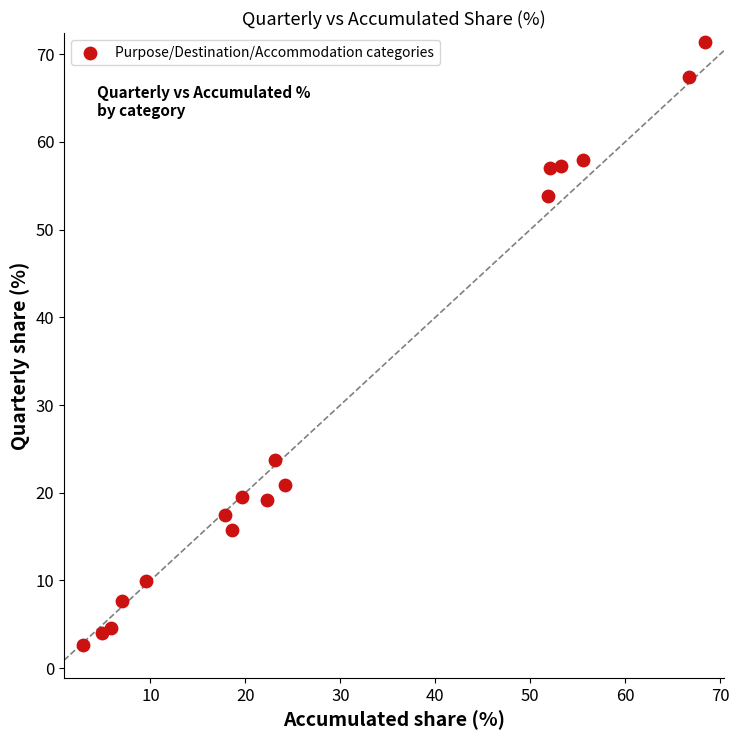

What is the range of Y values (max minus min)?

68.7